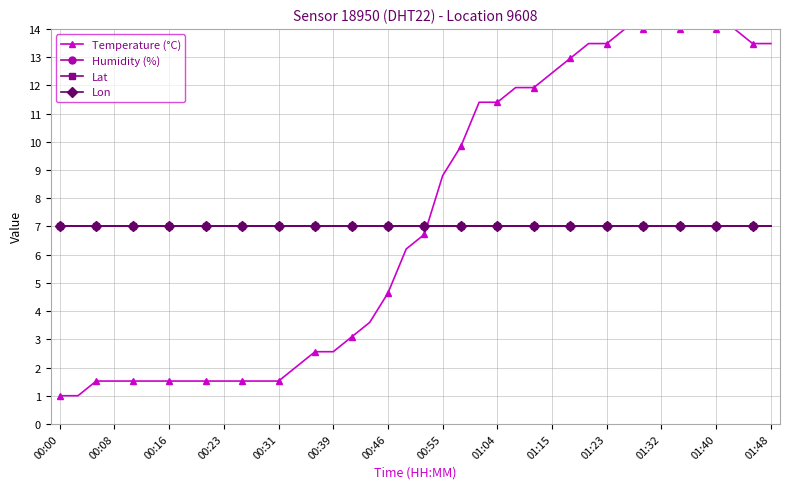

Does the chart have visible grid lines?

Yes